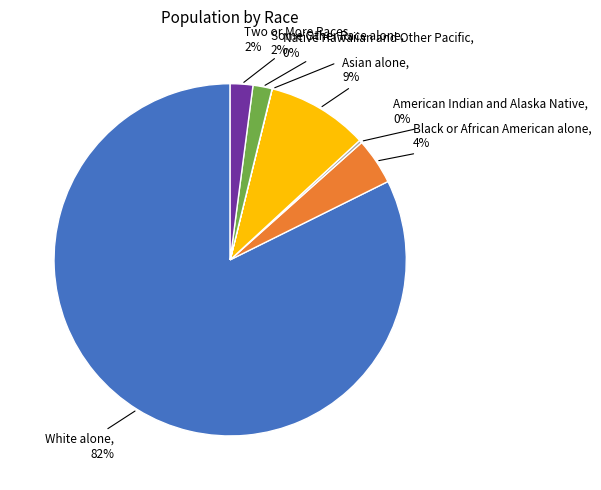

Which category has the biggest portion of the pie?

White alone